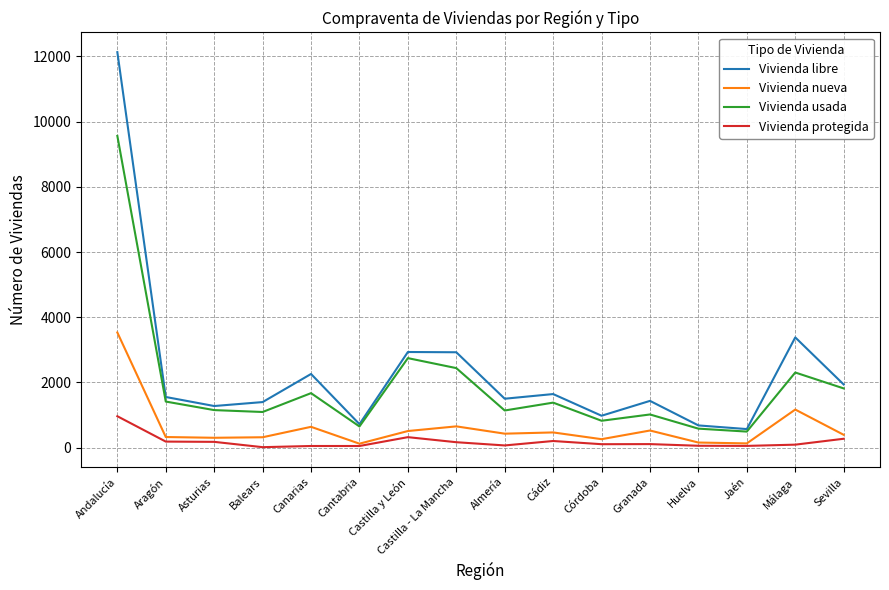

What are all the series names shown in the legend?

Vivienda libre, Vivienda nueva, Vivienda usada, Vivienda protegida